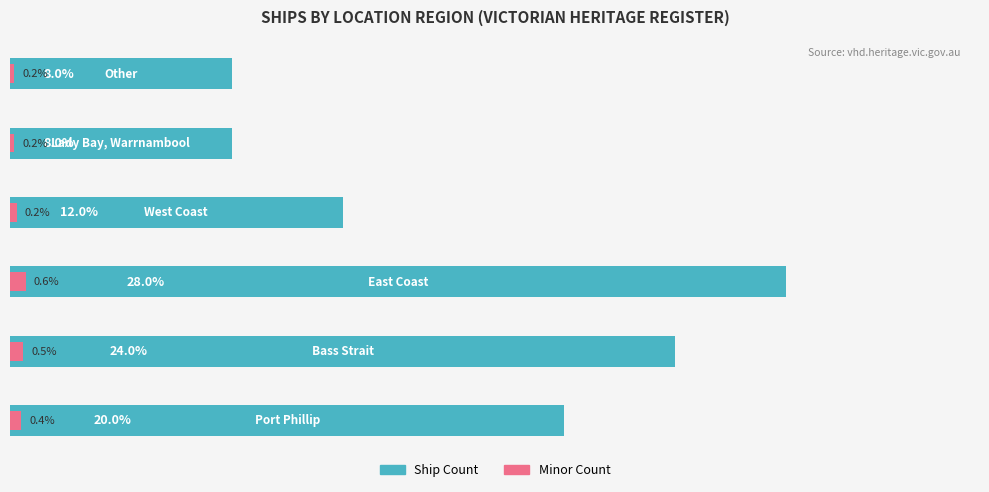

Which series has the widest spread of values?

Ship Count (Count)